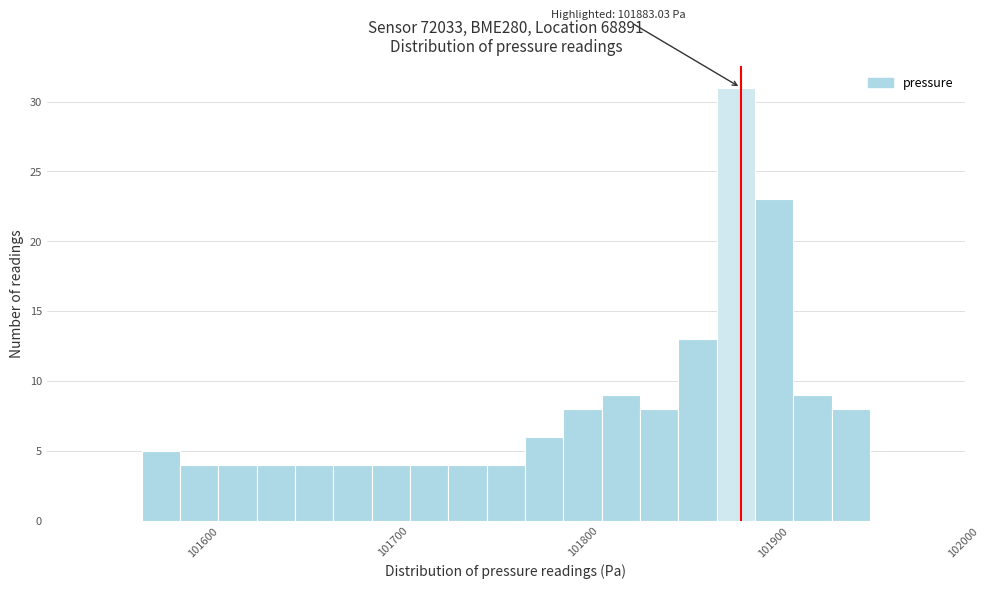

Around what value on the x-axis is the tallest bar? Give the approximate position of its centre, as read against the axis.

101880